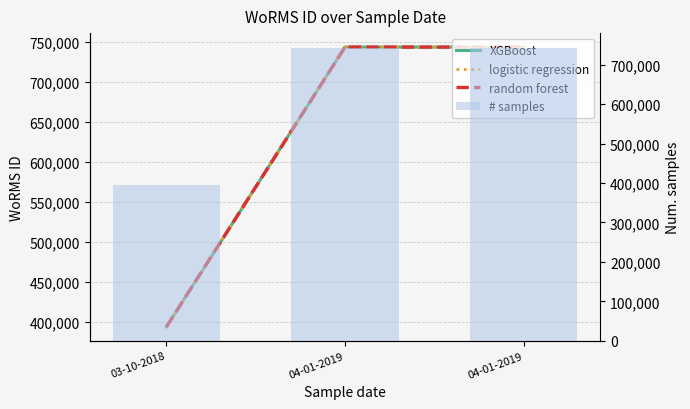

Count the random forest values in the range 393979 to 743068.

3